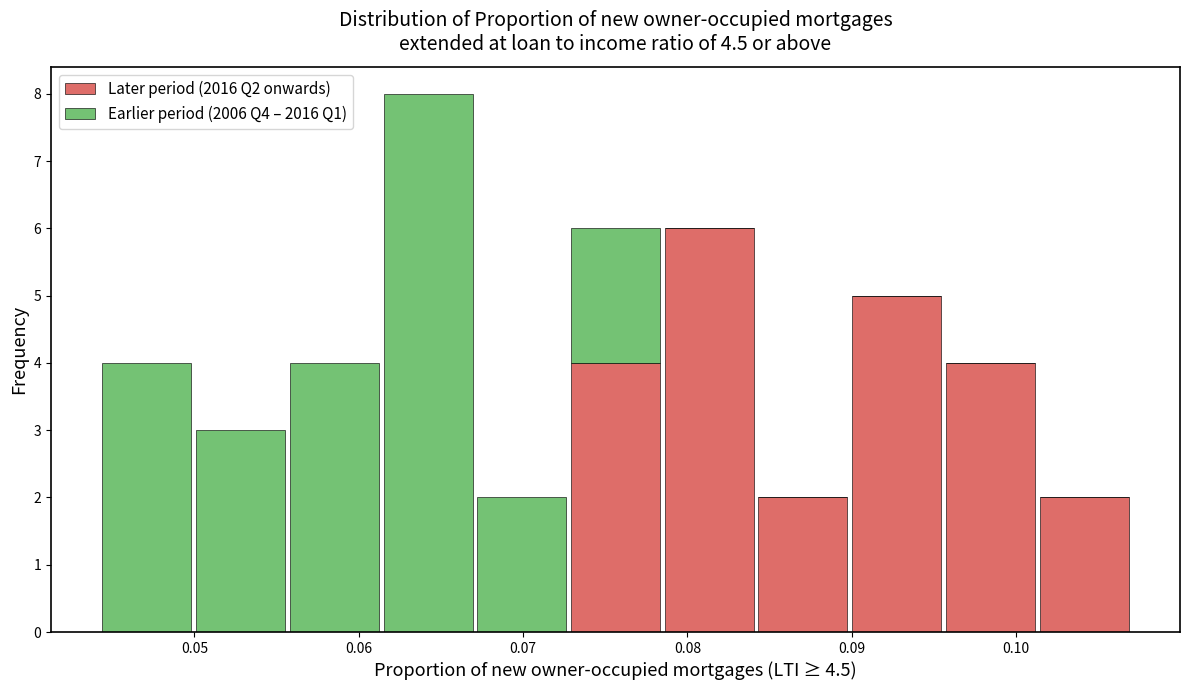

What is the total height of the stacked bar covering 0.067 to 0.073 on the x-axis? Neither the bar edges nor the heights are printed on the chart, so give them approximately, as read against the axes.

2